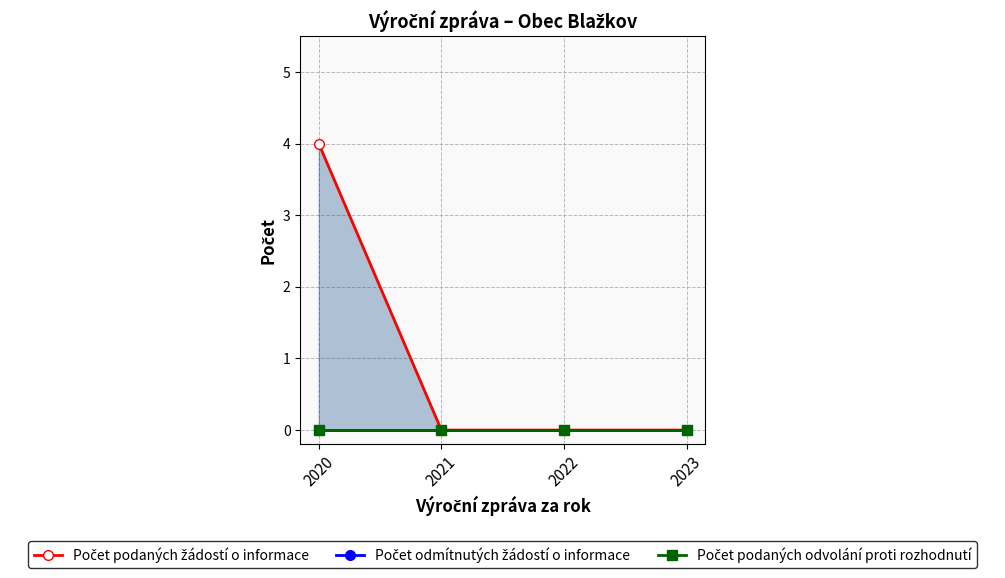

Count the number of categories in the chart.

4